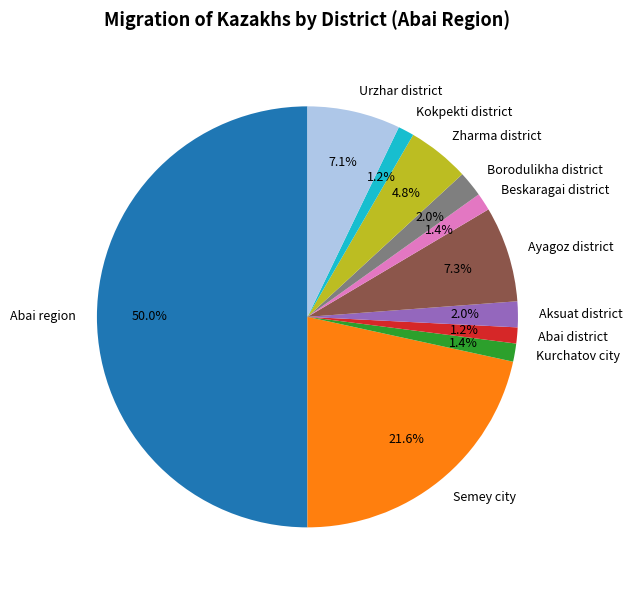

What is the largest slice in the pie chart?

Abai region